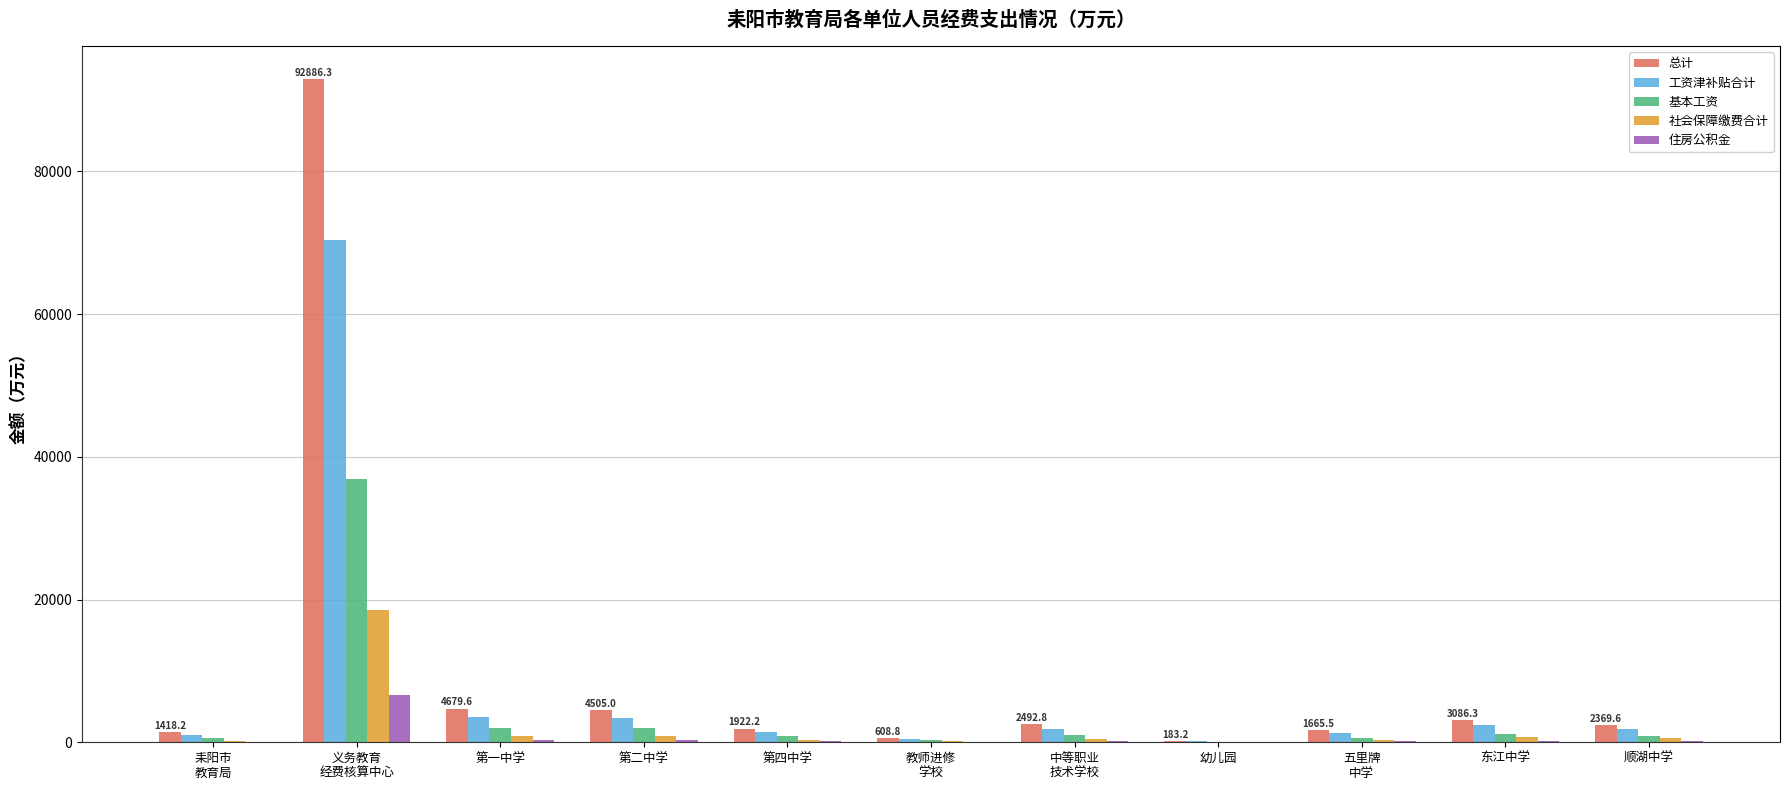

What is the sum of all 住房公积金 values?

8402.2